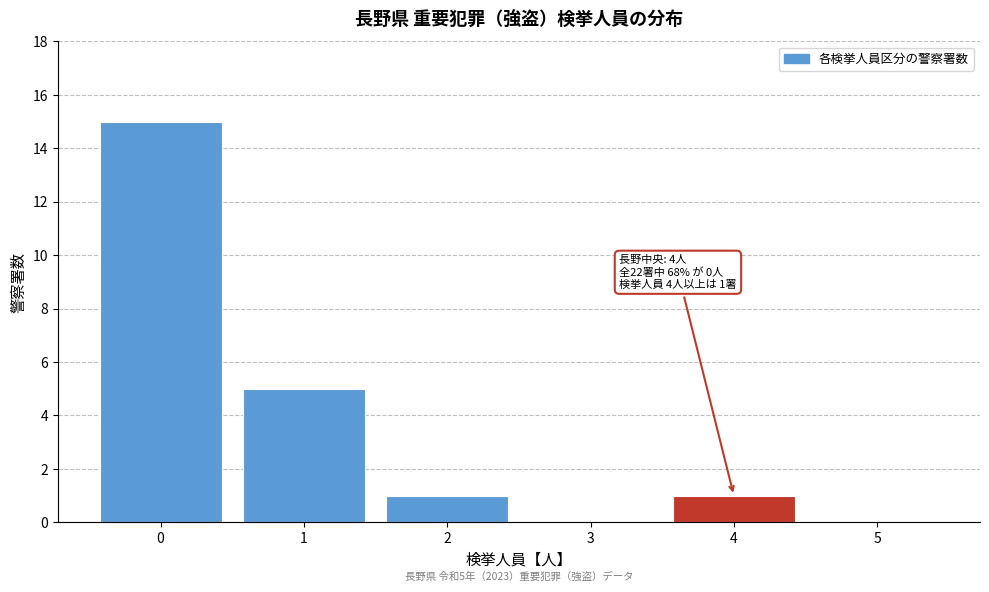

Over which range of the x-axis is the bar tallest?

-0.5 to 0.5